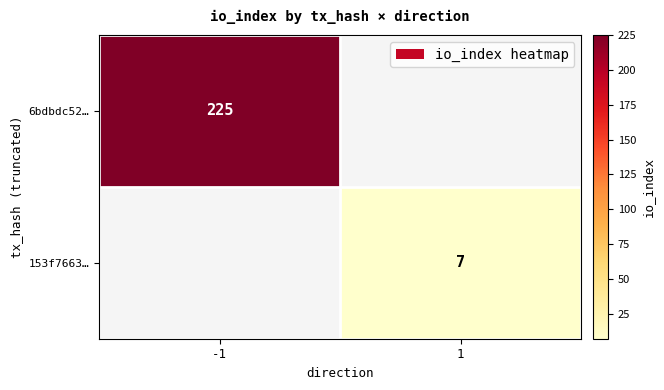

How many series are shown in this chart?

2